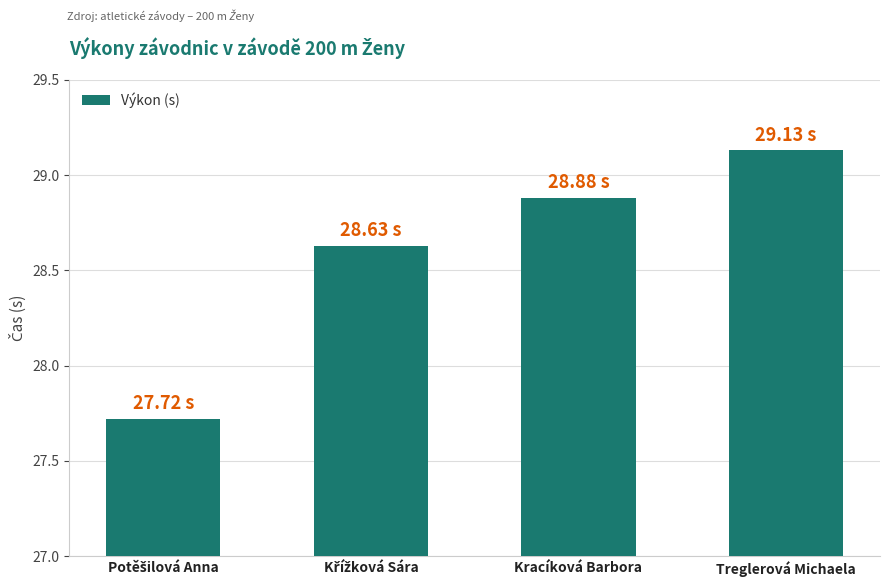

What is the minimum value shown in the chart?

27.7